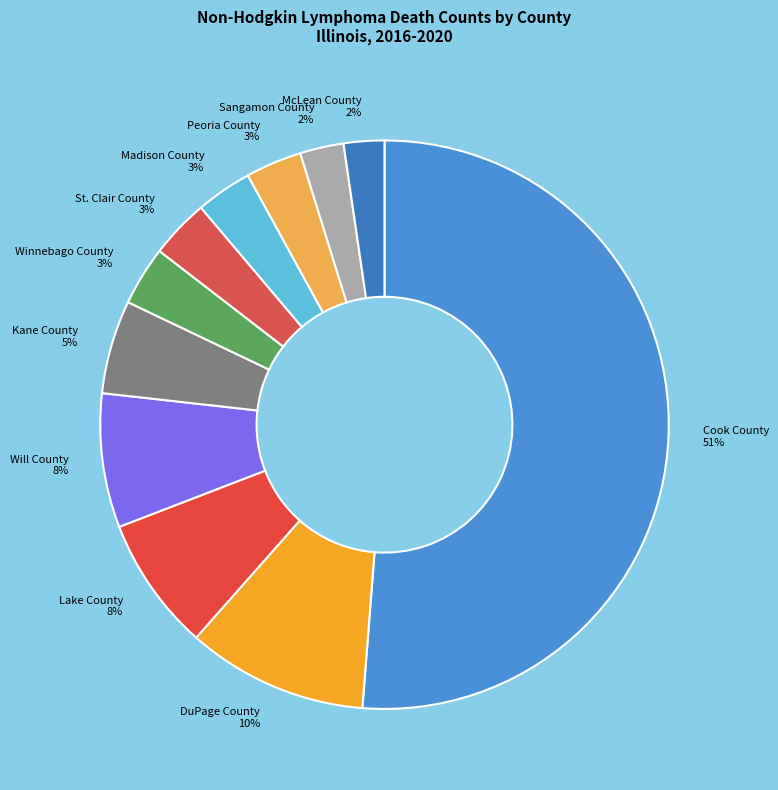

How many segments does this pie chart have?

11